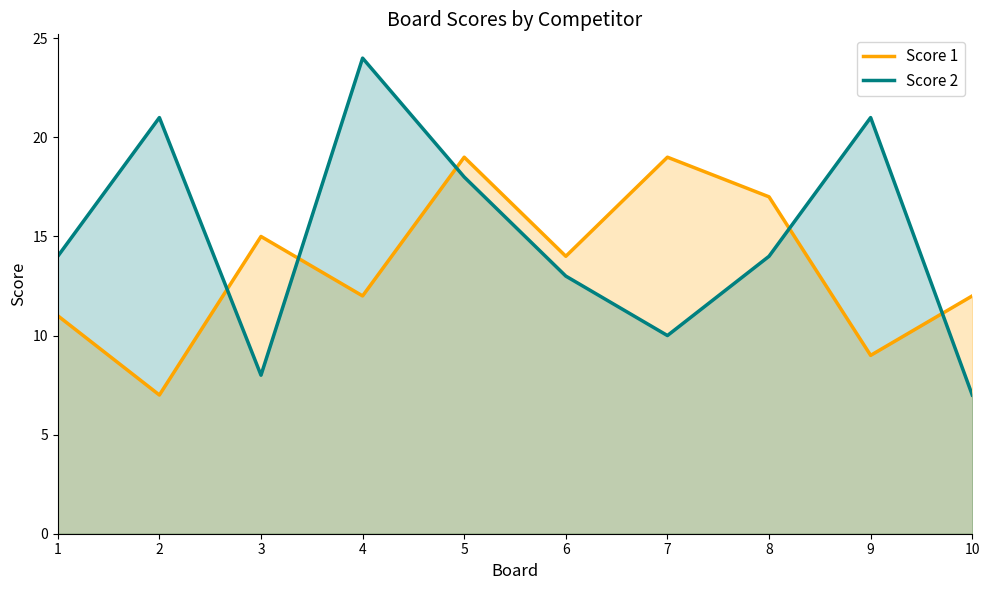

What is the maximum value shown in the chart?

24